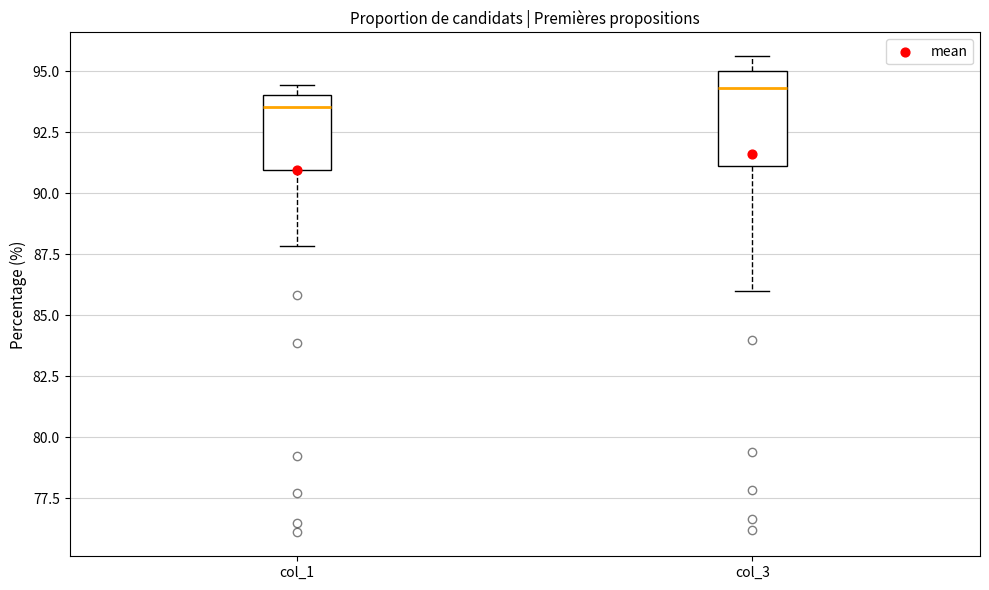

Where is the lower edge of the box for col_1 on the y-axis? The values are not printed on the chart, so give them approximately, as read against the axis.

91.0